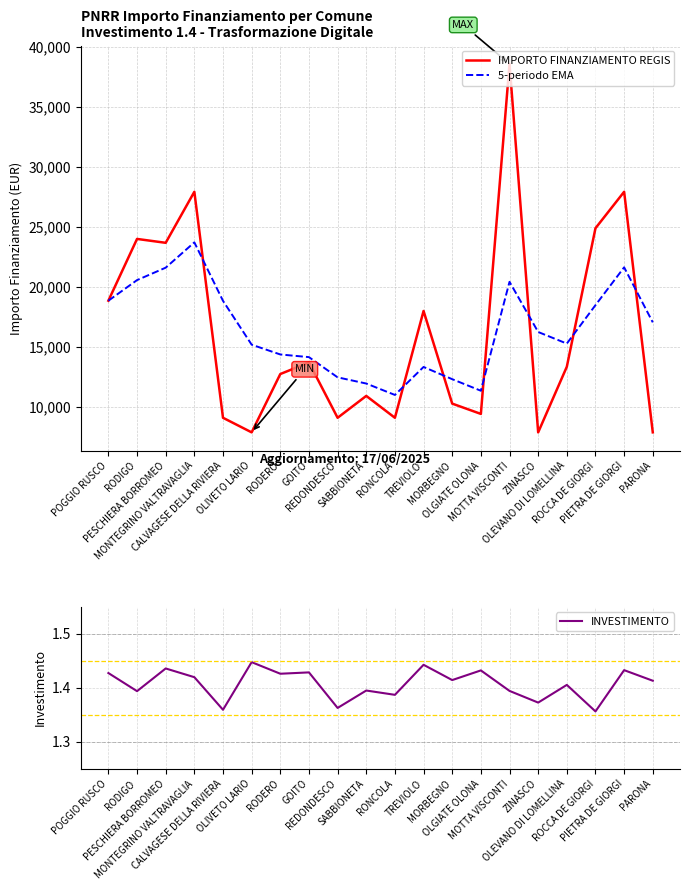

The value of INVESTIMENTO at PIETRA DE GIORGI is 0.4. True or false?

False